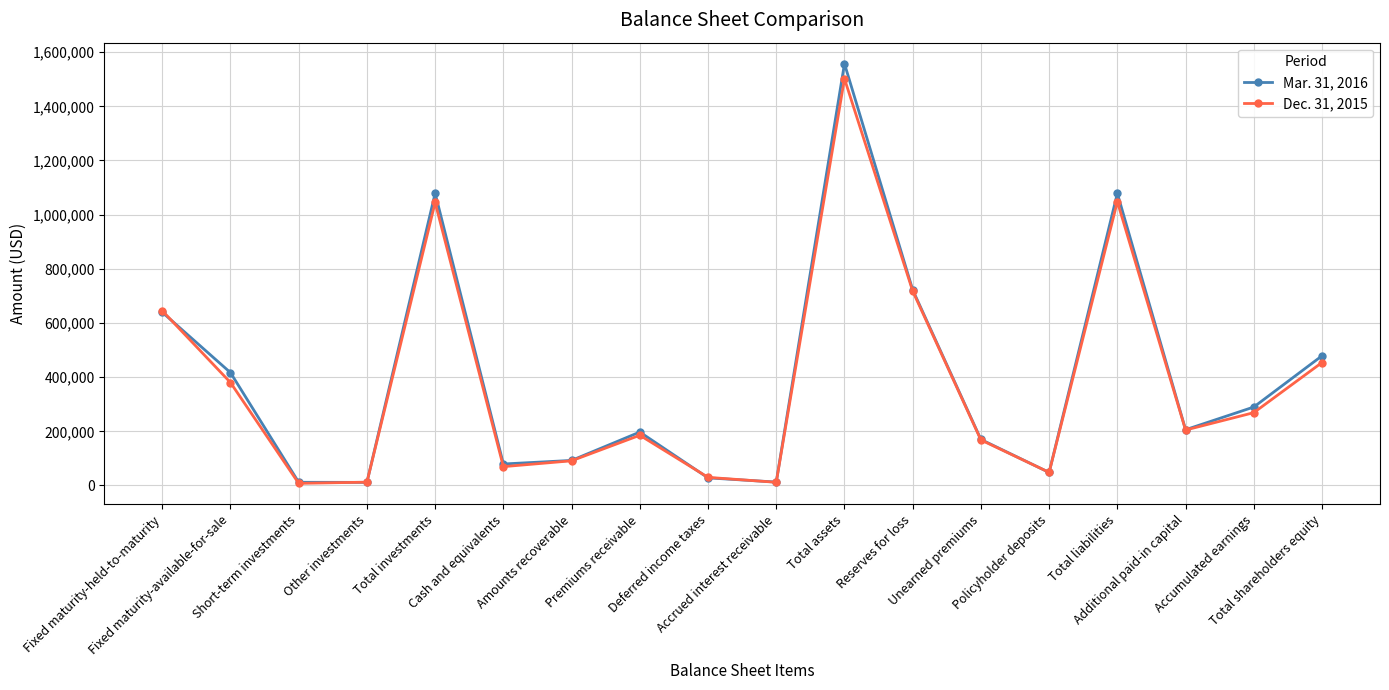

What is the total value across all series at Premiums receivable?

382549